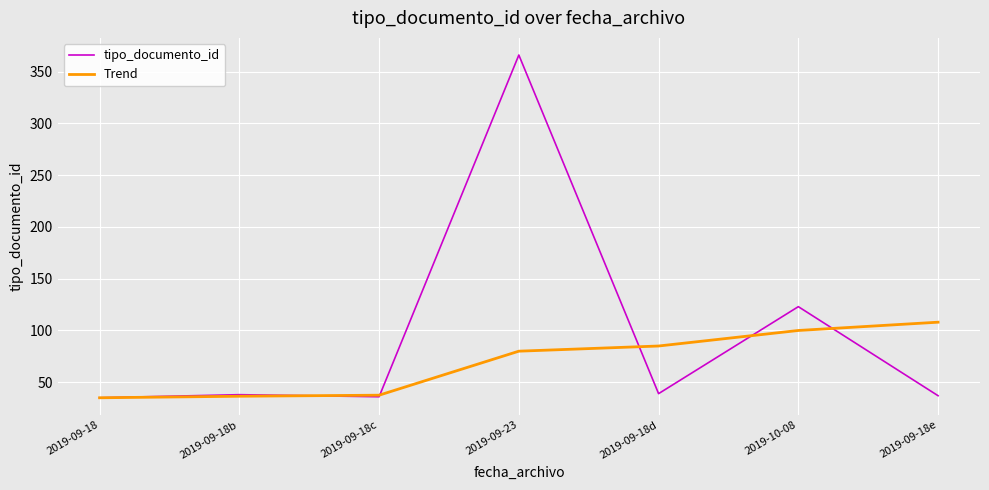

The tipo_documento_id series shows 55.7 at 2019-09-18b. True or false?

False